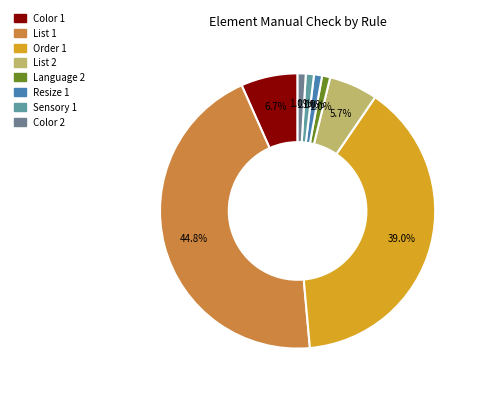

How many segments does this pie chart have?

8